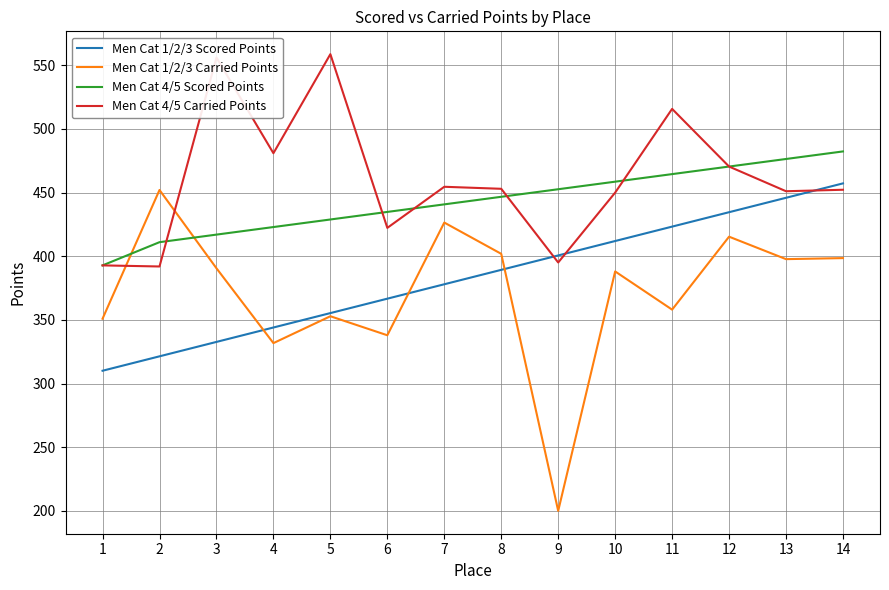

True or false: Men Cat 1/2/3 Scored Points has a value of 389.3 at 8.

True